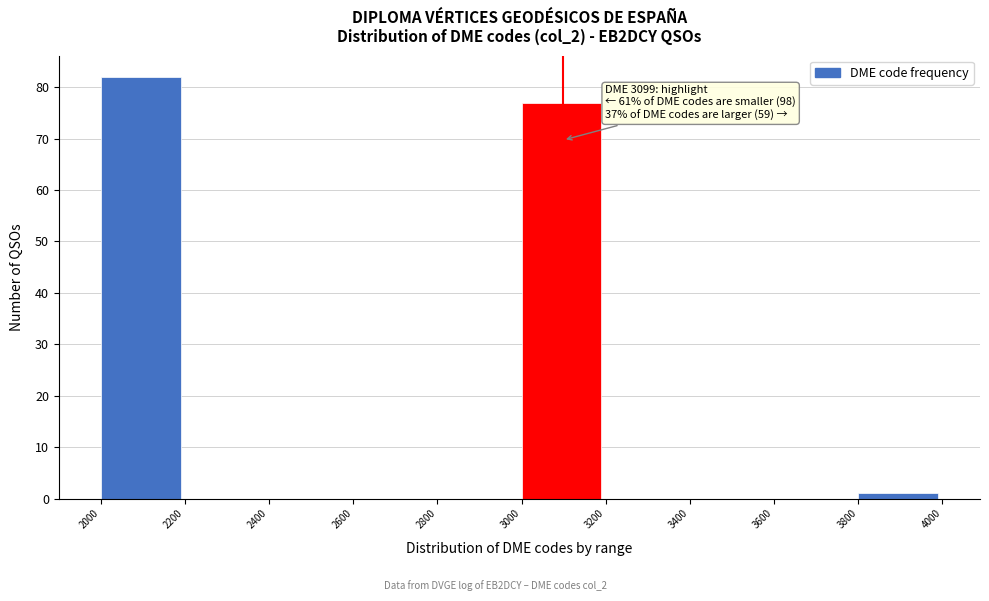

Which range on the x-axis has the tallest bar?

2000 to 2200